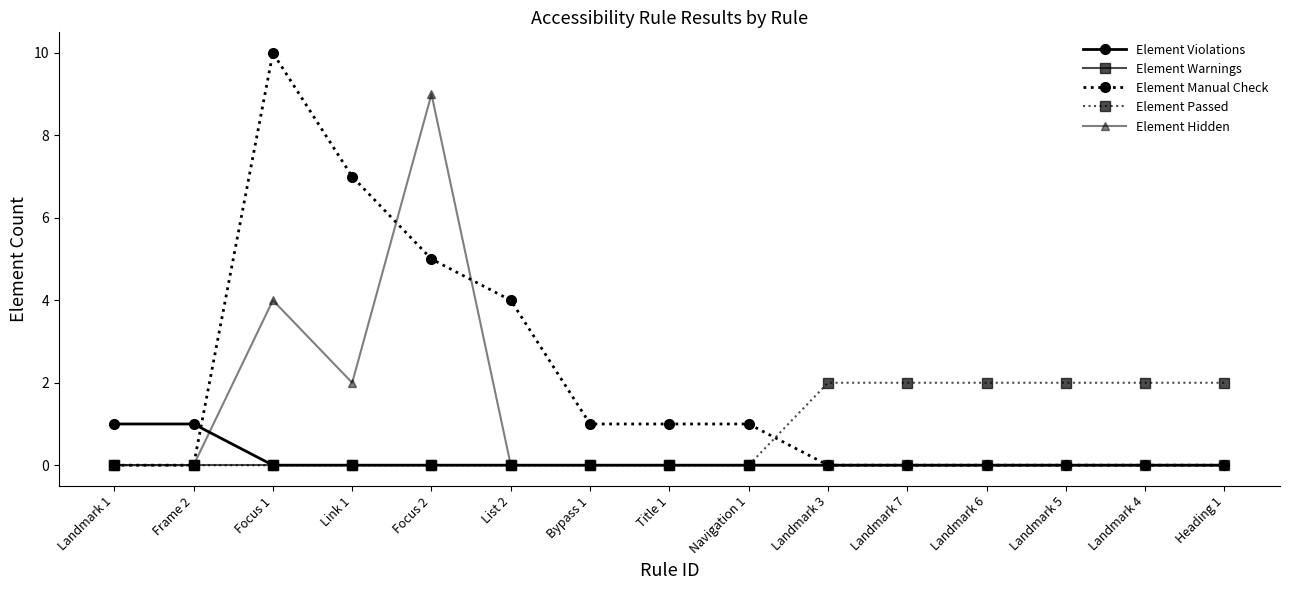

Rank the series by their maximum value, from highest to lowest.

Element Manual Check, Element Hidden, Element Passed, Element Violations, Element Warnings